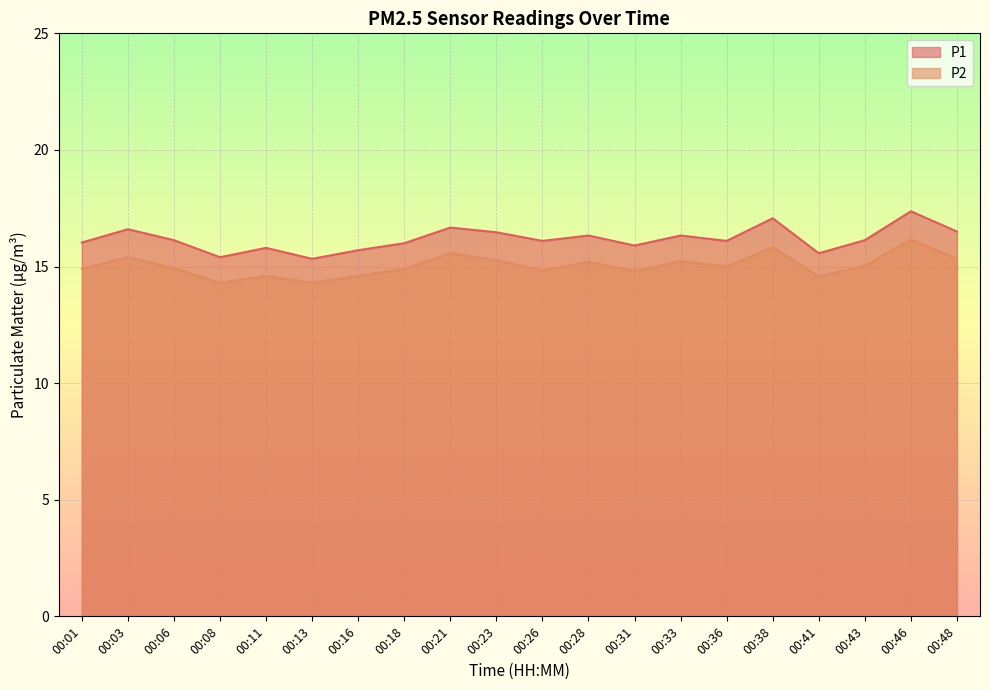

How many lines are shown in the chart?

2